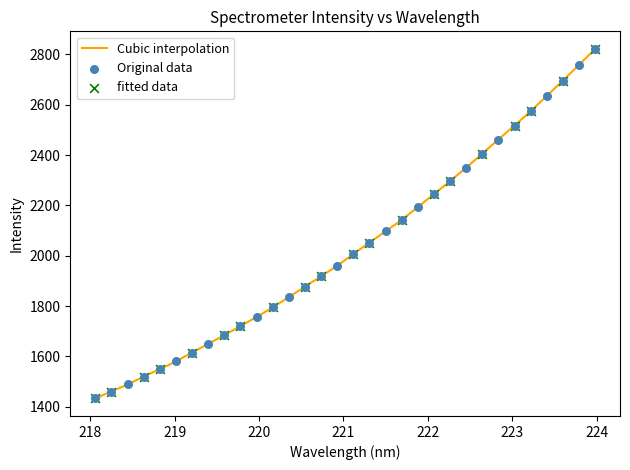

What is the change in value from 223.0264 to 223.2172?

+57.0